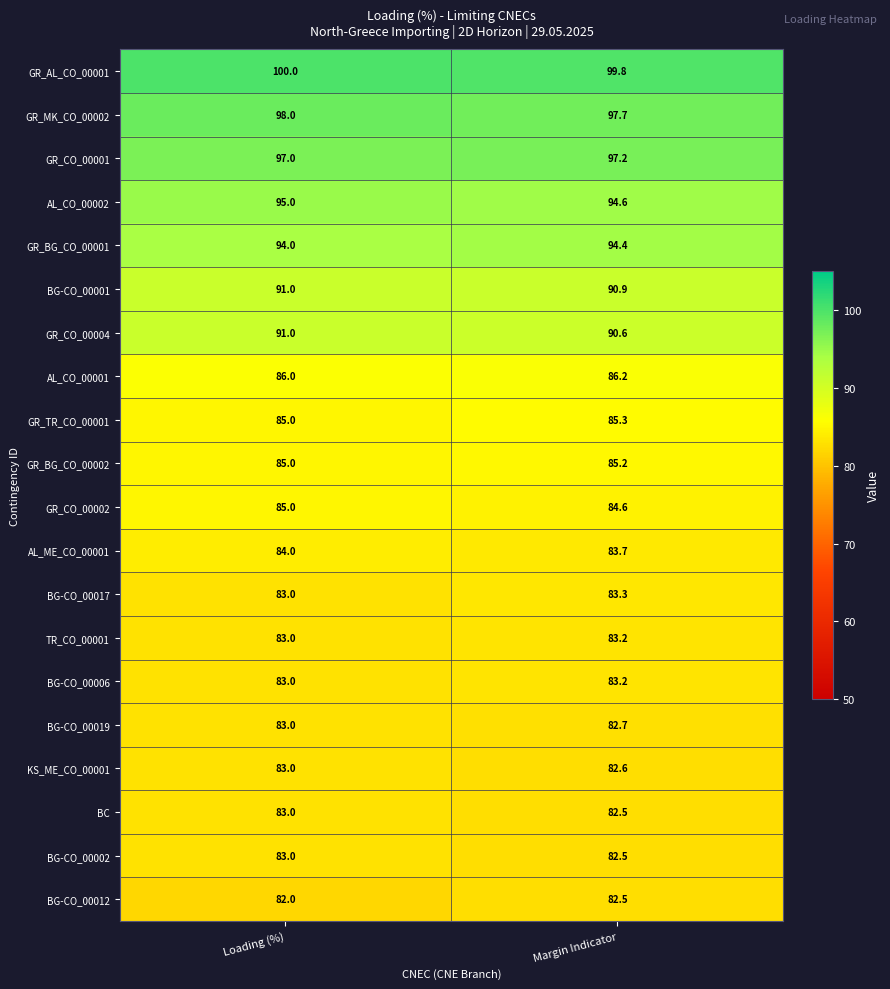

The value of AL_CO_00001 at Margin Indicator is 86.2. True or false?

True